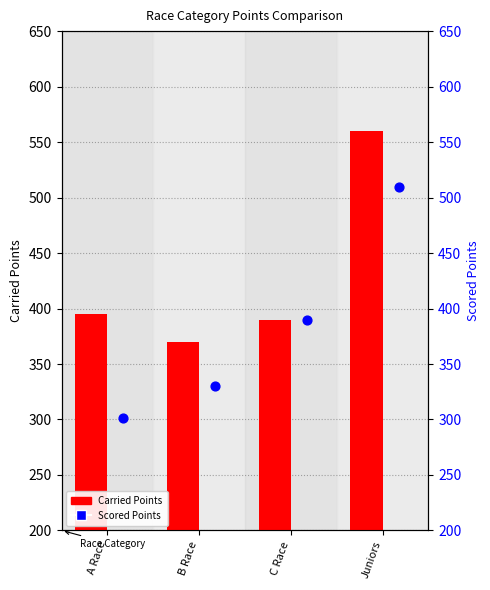

Which series has the largest total across all categories?

Carried Points